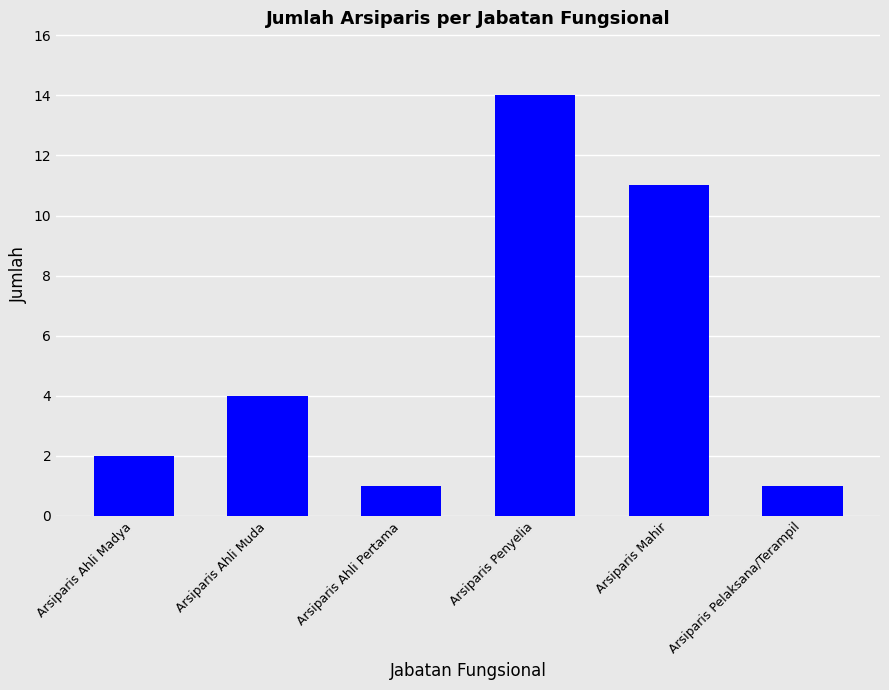

Which label corresponds to the largest value in the chart?

Arsiparis Penyelia